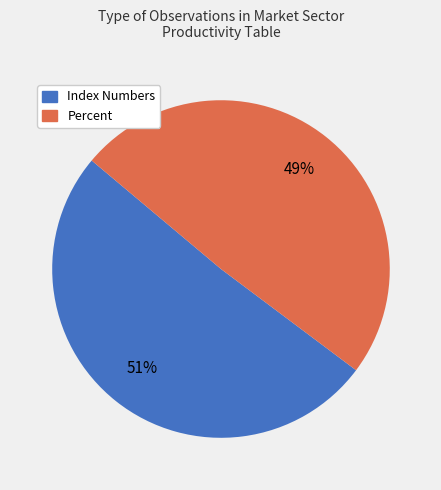

Which slice is the largest?

Index Numbers